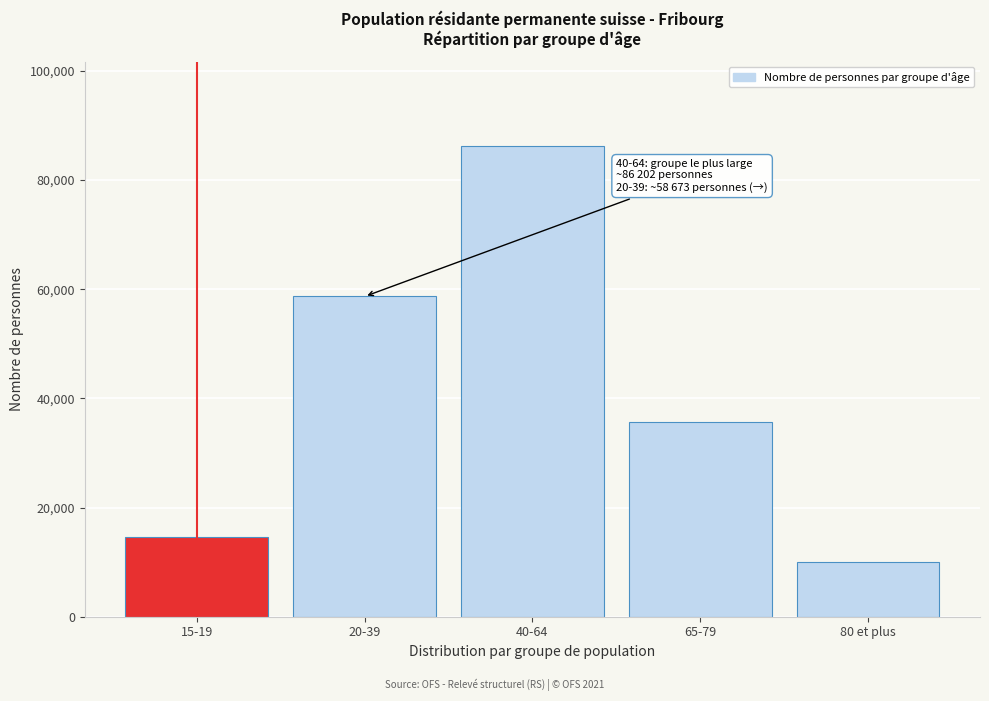

Reading left to right, what are all the values shown in this chart?

14522.2	58673.0	86201.5	35690.4	9971.9